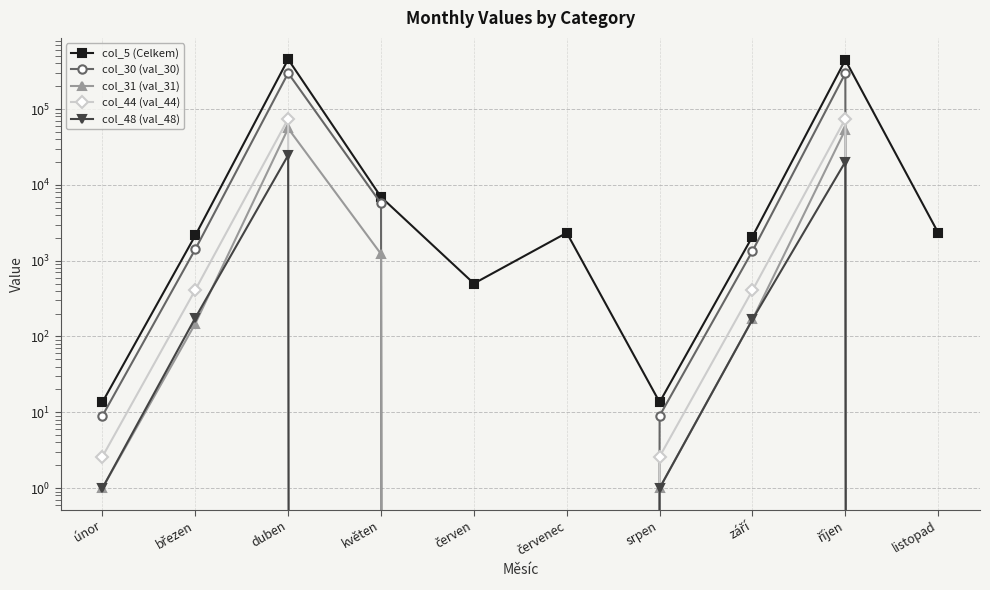

Rank the categories by col_30 (val_30) value from lowest to highest.

červen, červenec, listopad, únor, srpen, září, březen, květen, říjen, duben